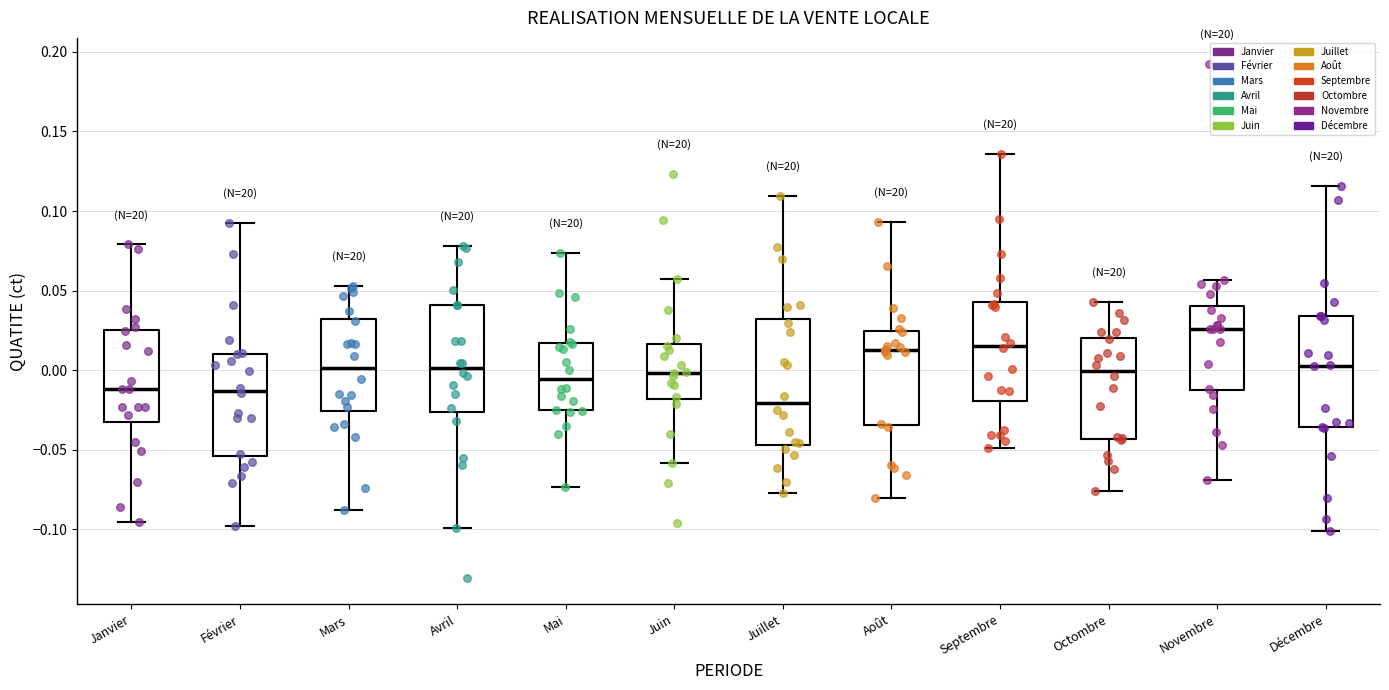

Which box is the tallest, from its lower edge to its upper edge?

Juillet